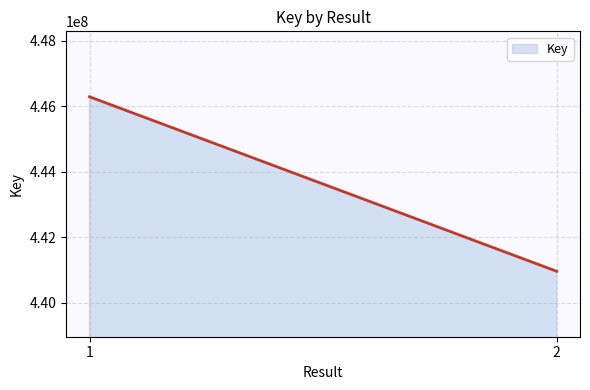

How many categories are shown in the chart?

2